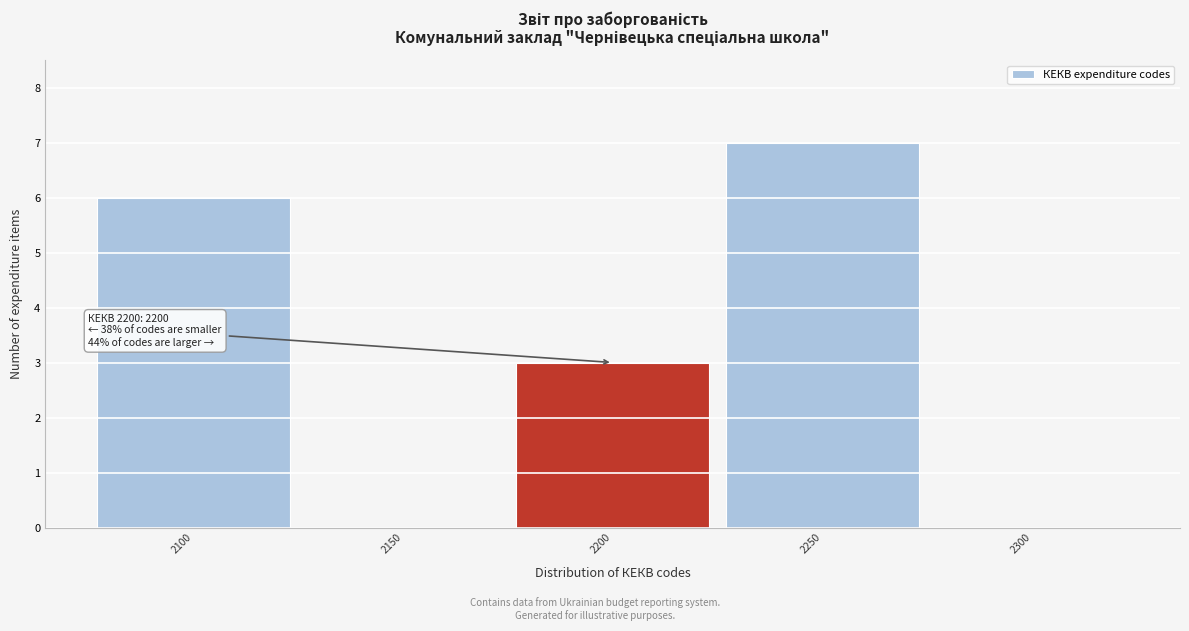

Over which range of the x-axis is the bar tallest?

2225 to 2275